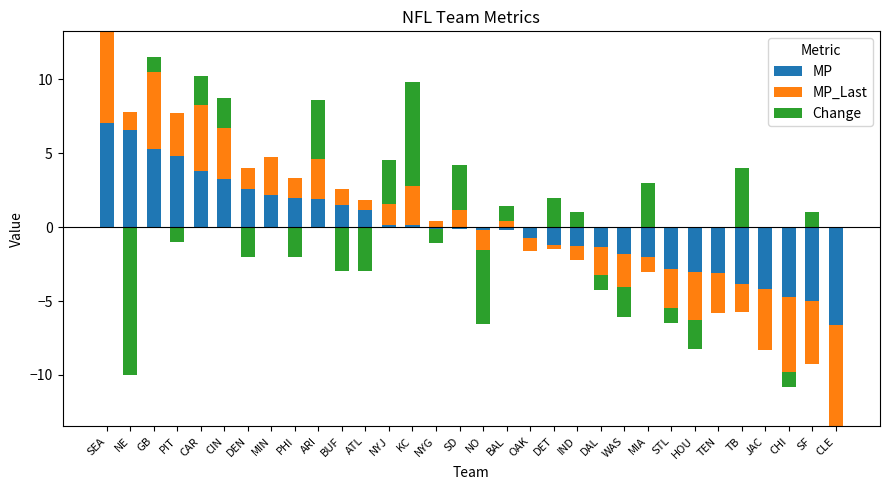

What is the sum of the MP values at NYG and NE?

6.6